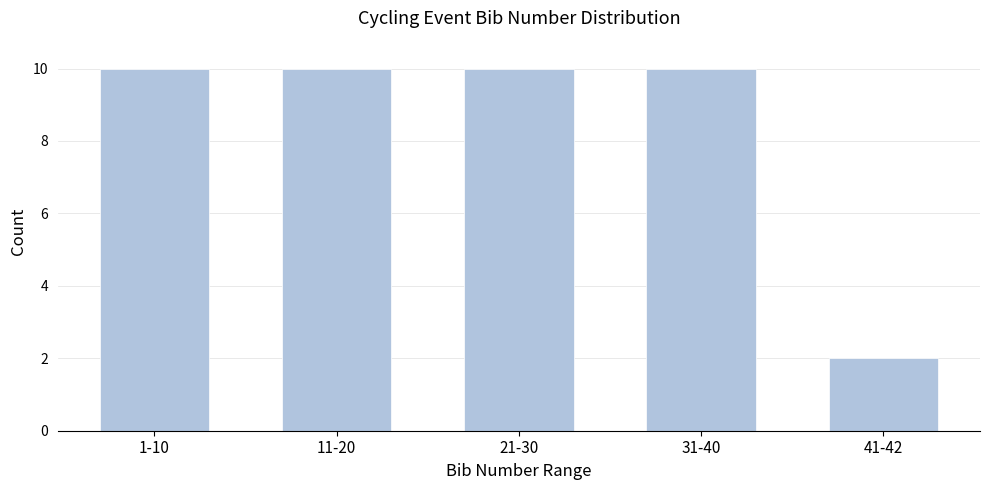

Reading right to left, transcribe all the data shown in this chart.

2	10	10	10	10